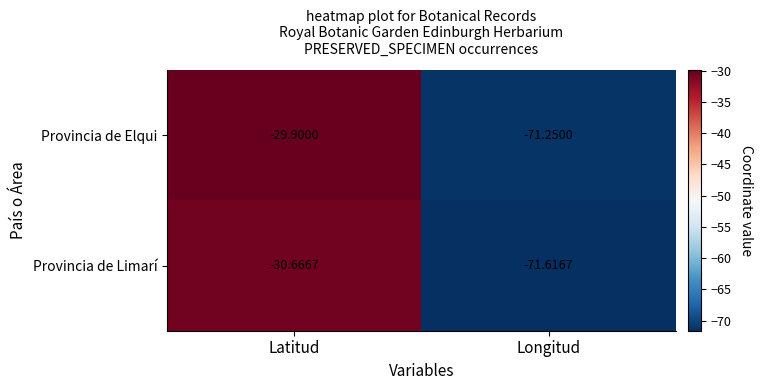

Which series has the widest spread of values?

Provincia de Elqui